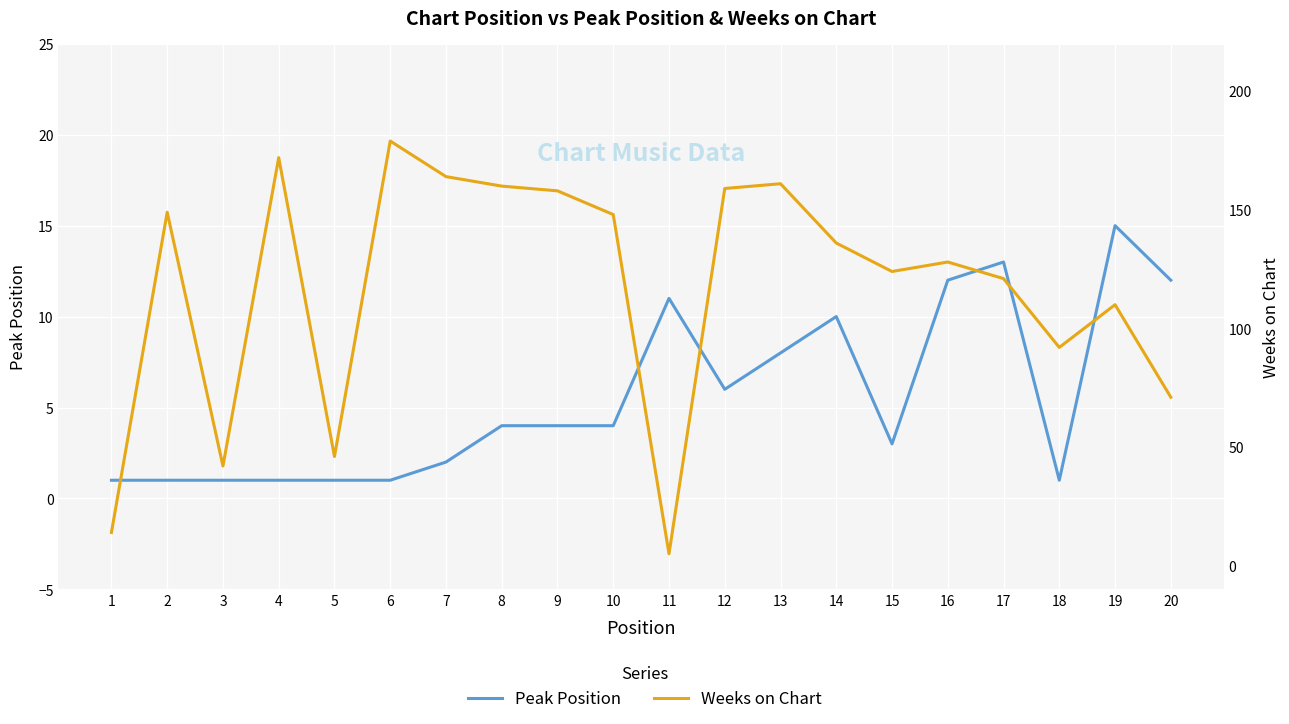

True or false: Peak Position has a value of 0 at 18.

False